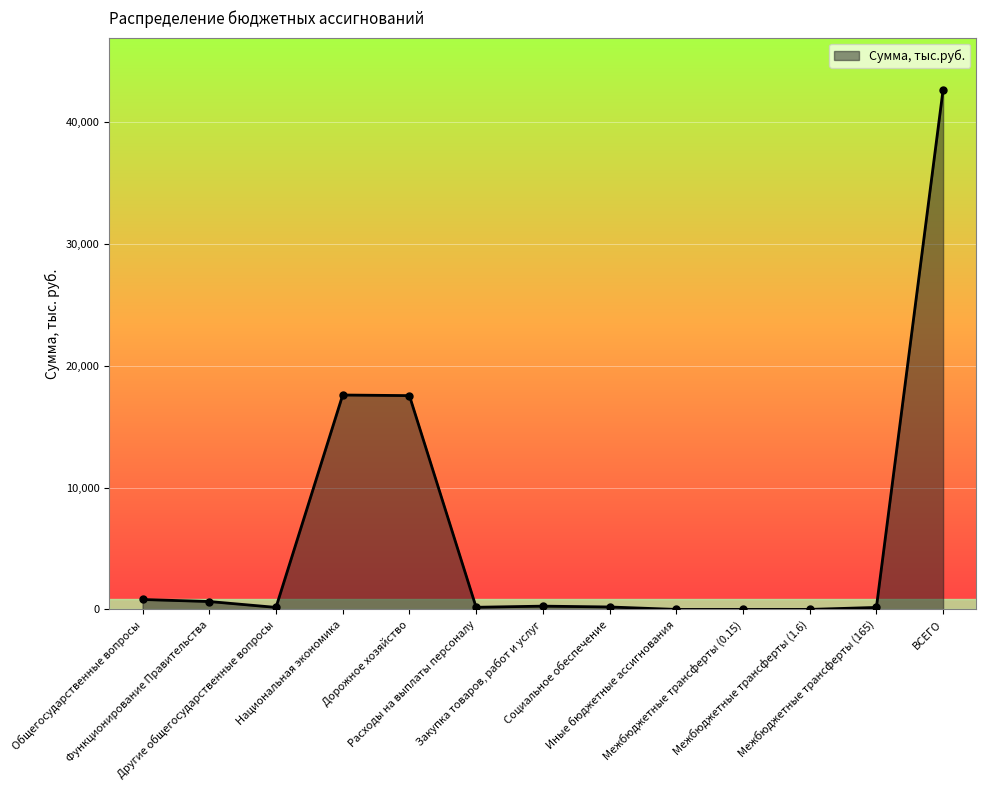

List the labels in order of value, largest first.

ВСЕГО, Национальная экономика, Дорожное хозяйство, Общегосударственные вопросы, Функционирование Правительства, Закупка товаров, работ и услуг, Социальное обеспечение, Расходы на выплаты персоналу, Другие общегосударственные вопросы, Межбюджетные трансферты (165), Межбюджетные трансферты (1.6), Иные бюджетные ассигнования, Межбюджетные трансферты (0.15)